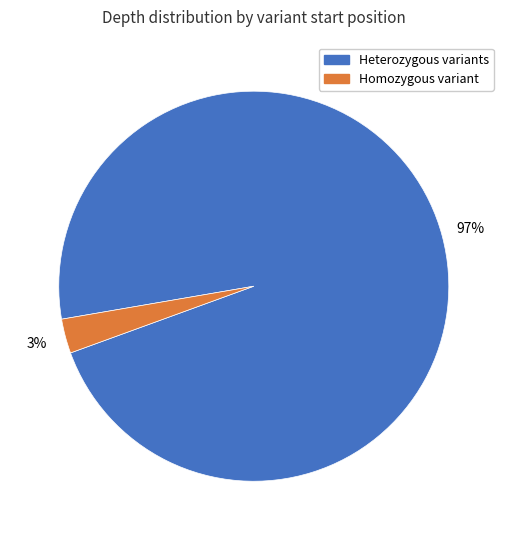

To the nearest percent, what is the average slice percentage?

50%